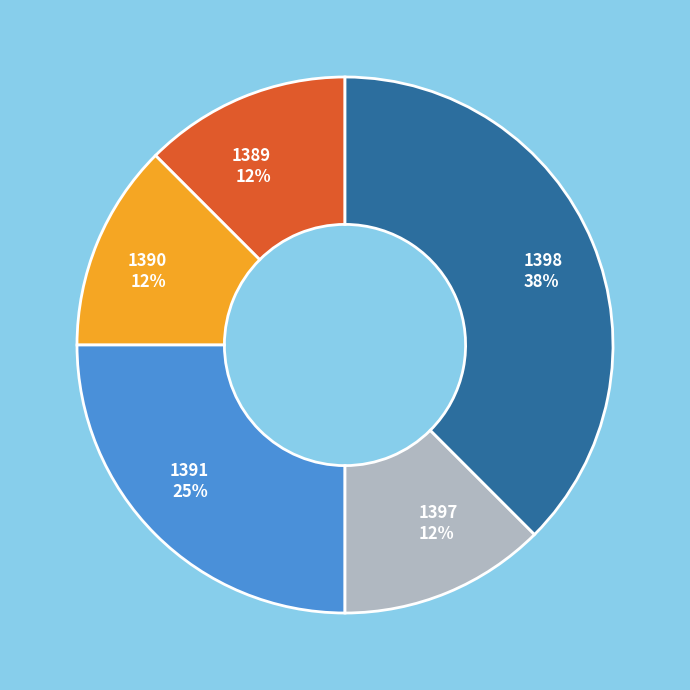

What percentage is the 1391 slice, to the nearest percent?

25%